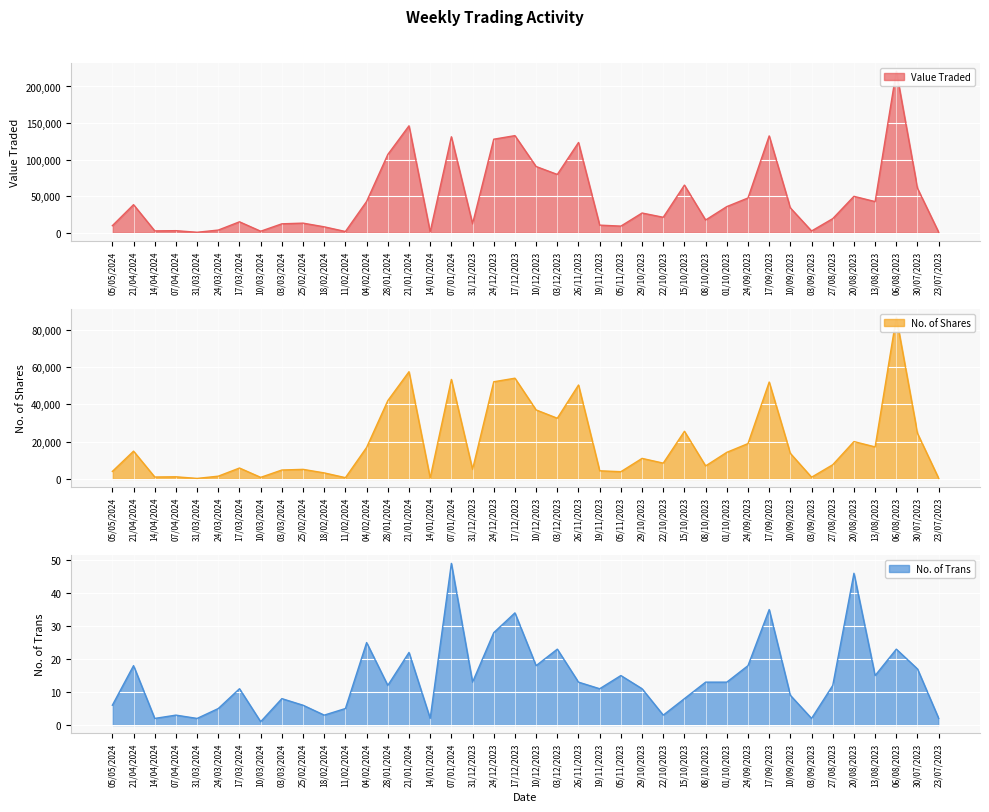

How many values in the No. of Trans series are below 12?

19